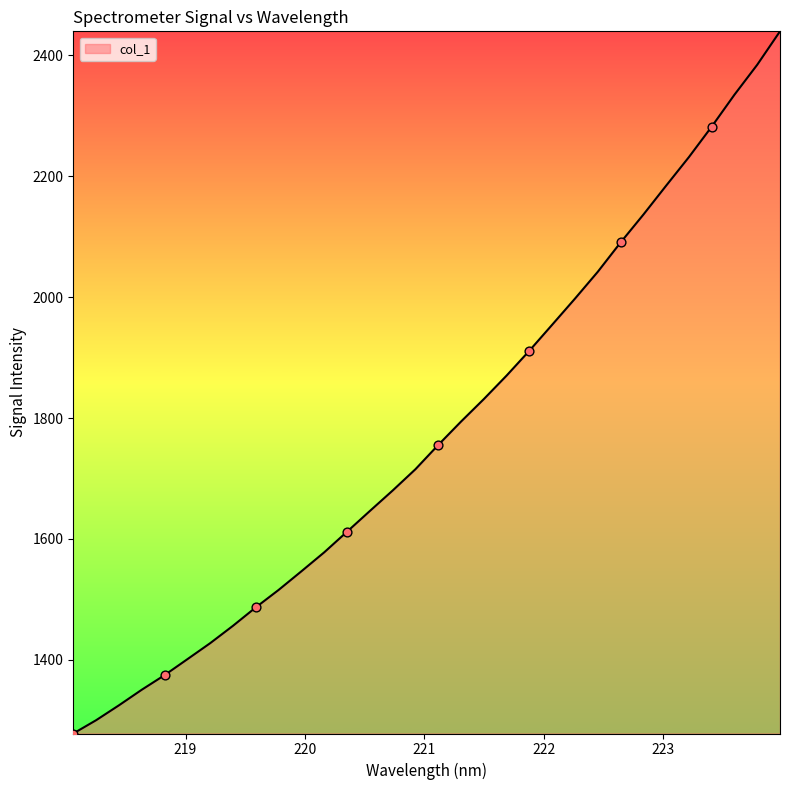

What is the smallest value displayed?

1278.3